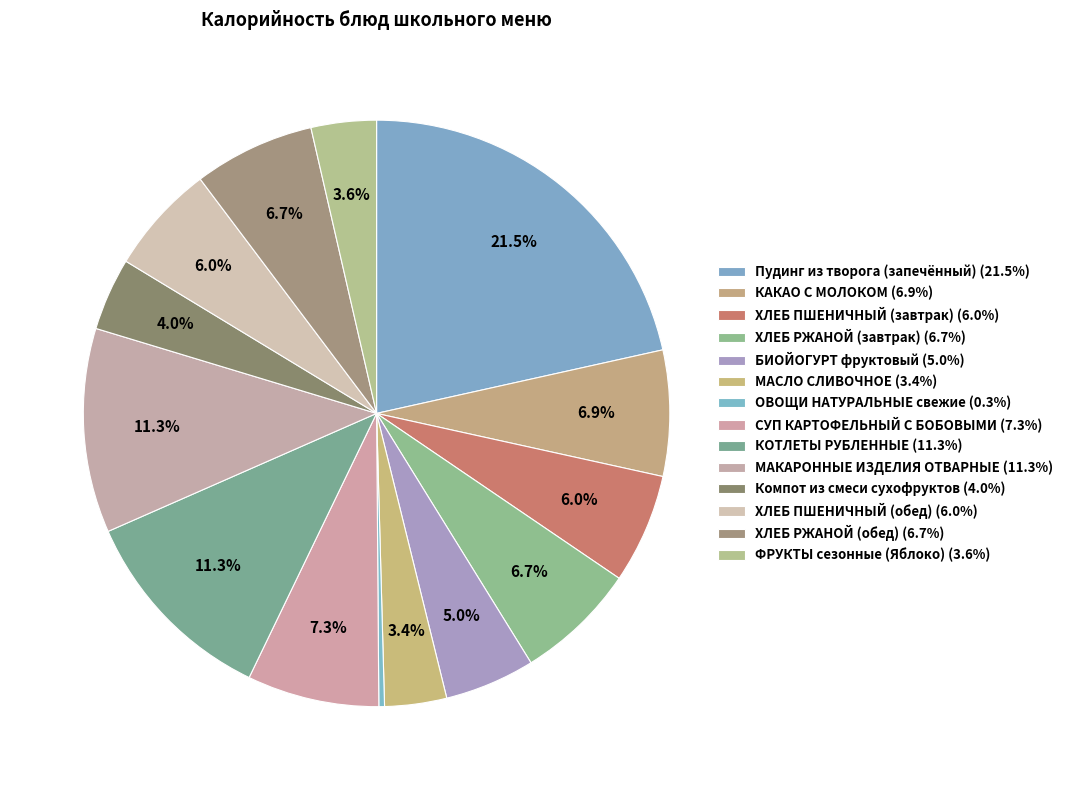

The ФРУКТЫ сезонные (Яблоко) slice represents 1% of the pie. True or false?

False